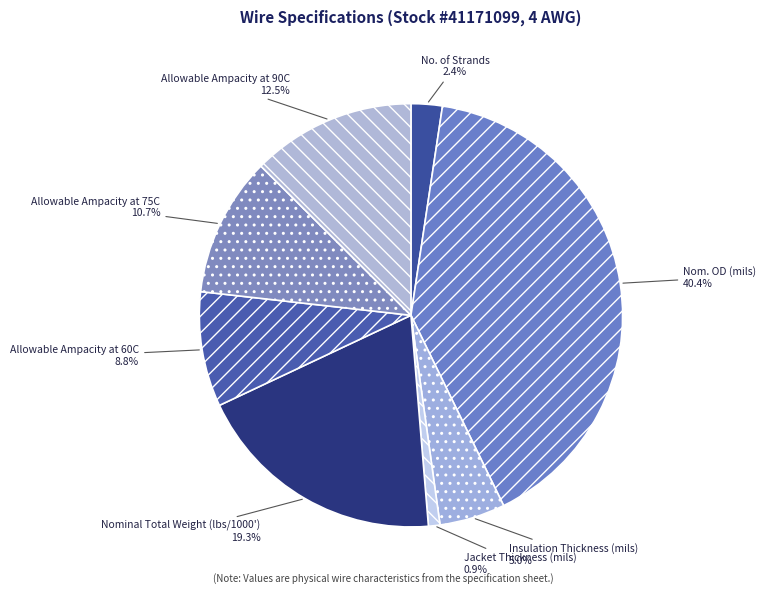

What is the ratio of the value at Allowable Ampacity at 90C to the value at Allowable Ampacity at 75C?

1.2